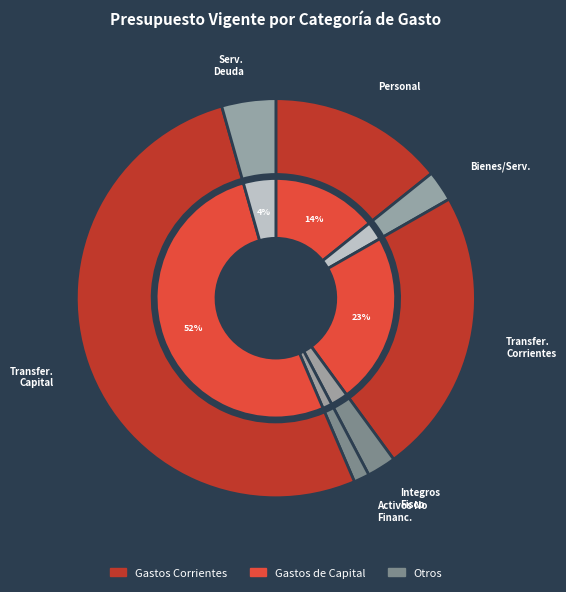

To the nearest percent, what is the combined percentage of GASTOS EN PERSONAL and TRANSFERENCIAS CORRIENTES?

37%